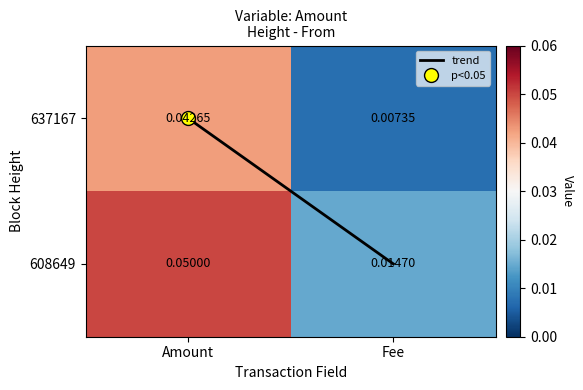

At which category is the sum across all series the highest?

Amount